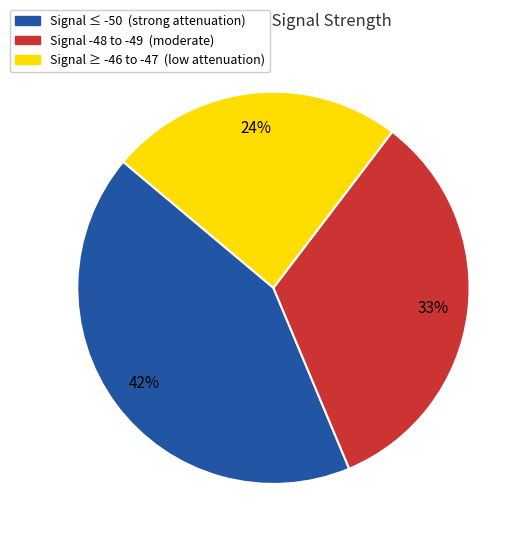

How many segments does this pie chart have?

3